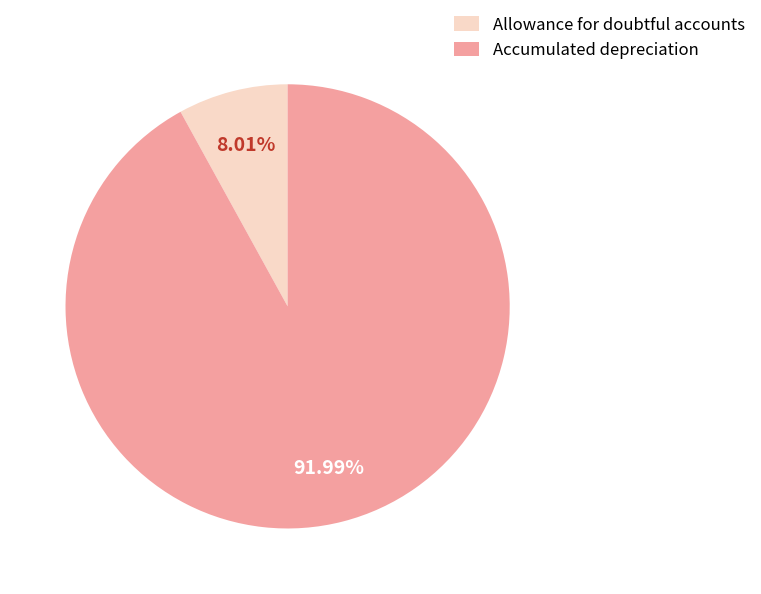

To the nearest percent, what is the average slice percentage?

50%